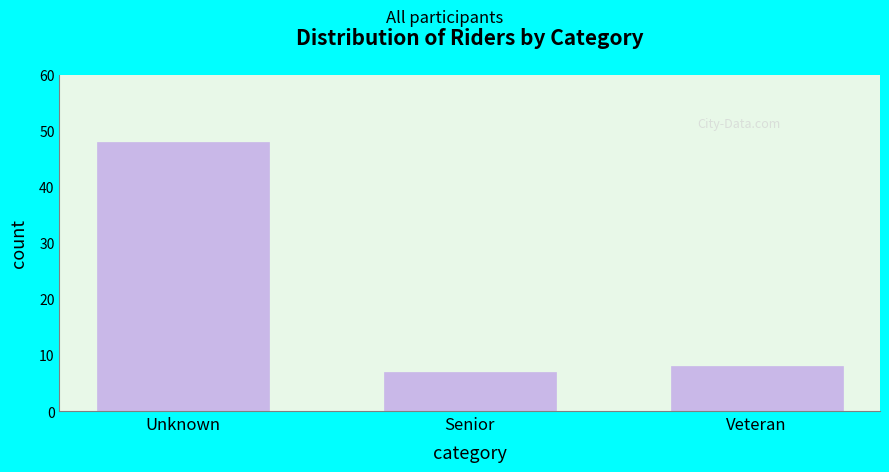

Reading left to right, what are all the values shown in this chart?

Unknown=48	Senior=7	Veteran=8